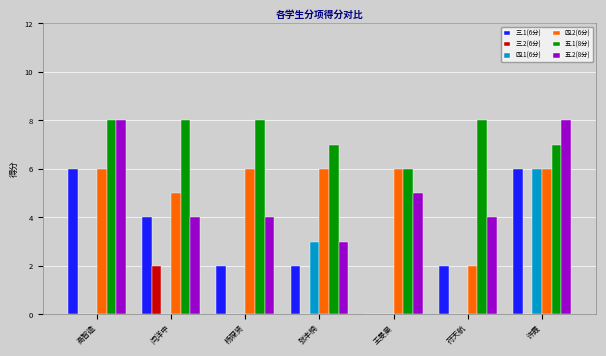

How many 四.2(6分) values are between 5 and 6?

6